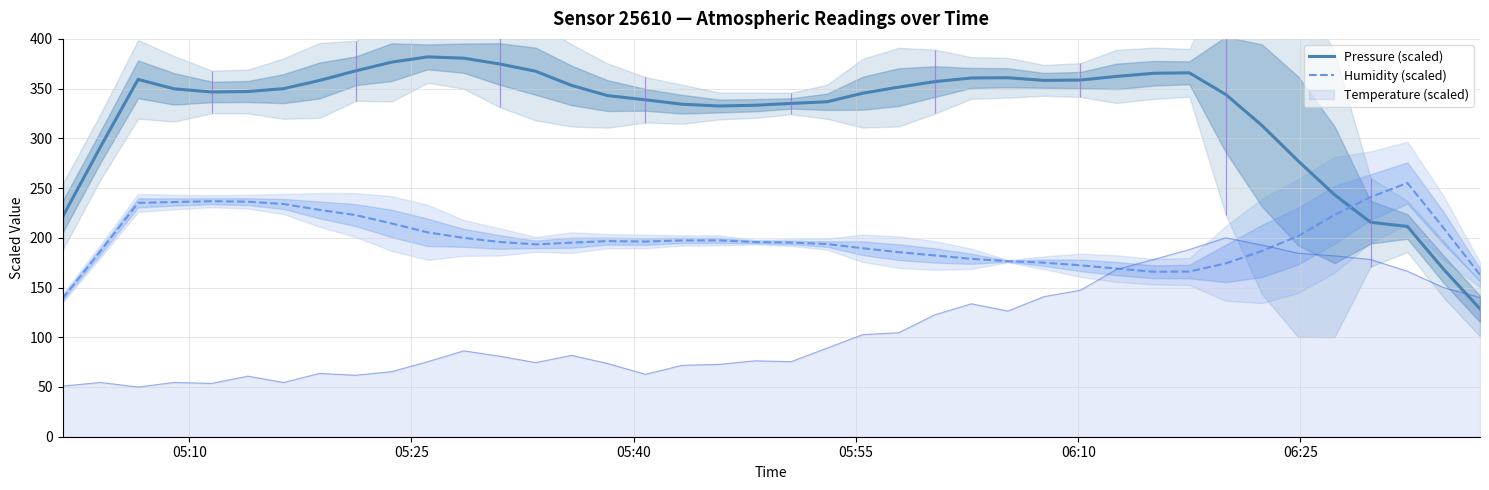

What is the minimum value for Humidity (scaled)?

139.1